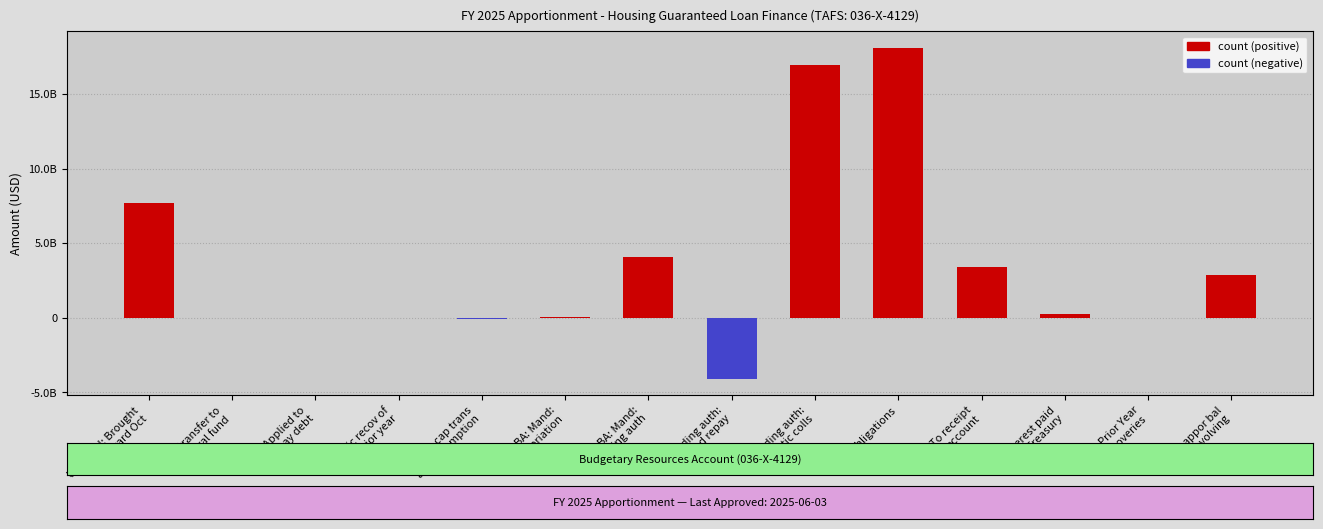

Which category has the highest value across all series?

Obligations